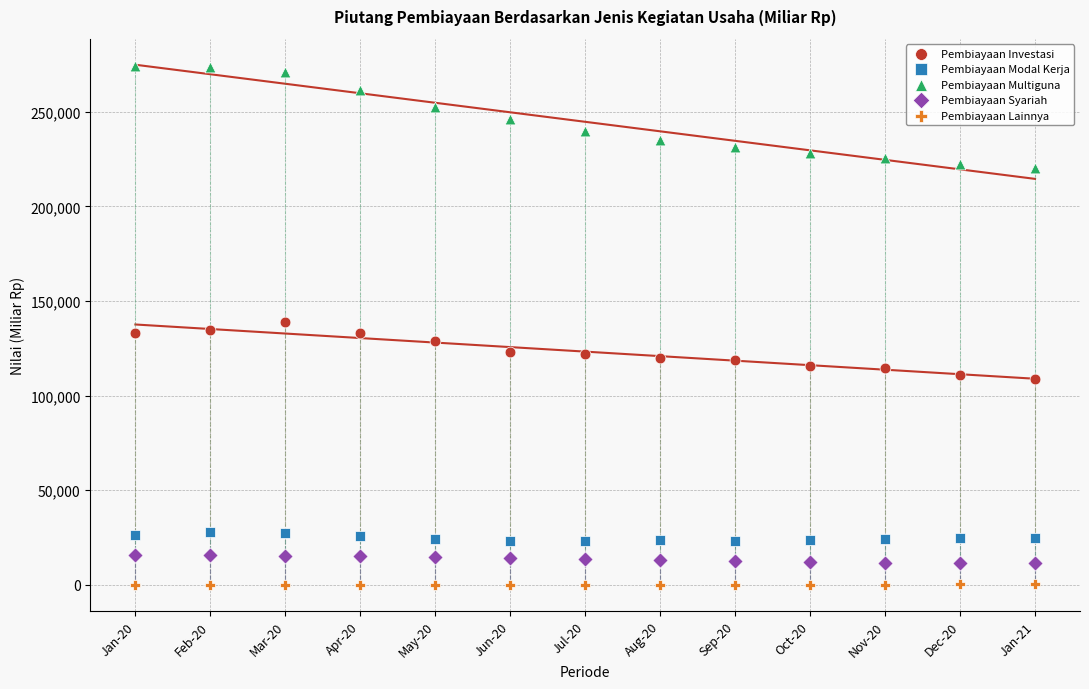

Which series has the widest spread of Y values?

Pembiayaan Multiguna